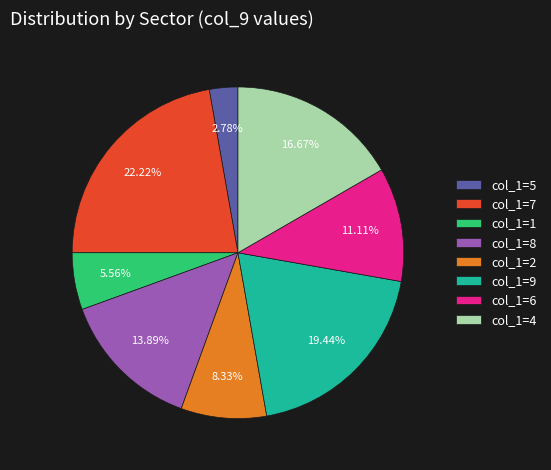

Rank the categories by value from lowest to highest.

col_1=5, col_1=1, col_1=2, col_1=6, col_1=8, col_1=4, col_1=9, col_1=7